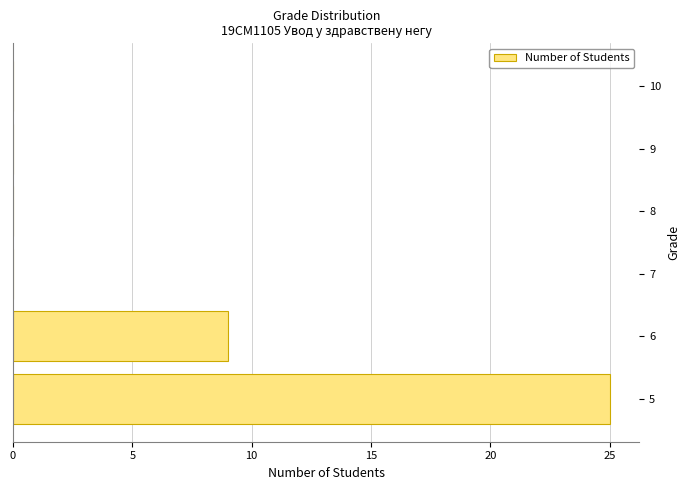

What is the sum of all values?

34